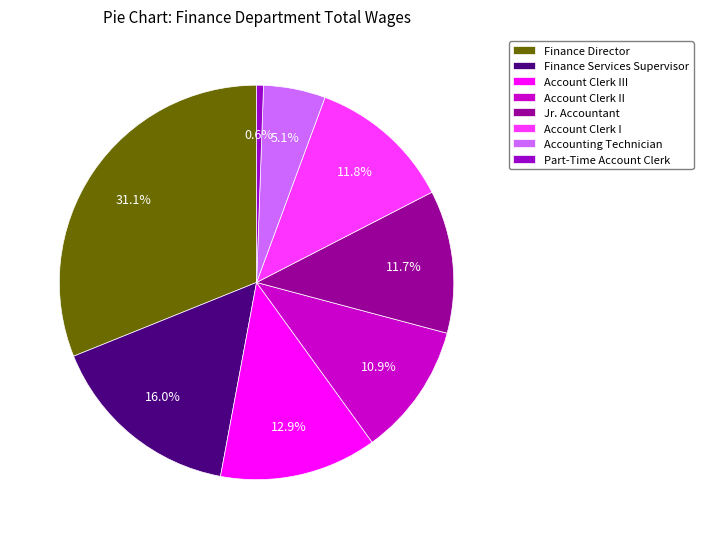

Is it true that Account Clerk II is 11% of the pie?

True